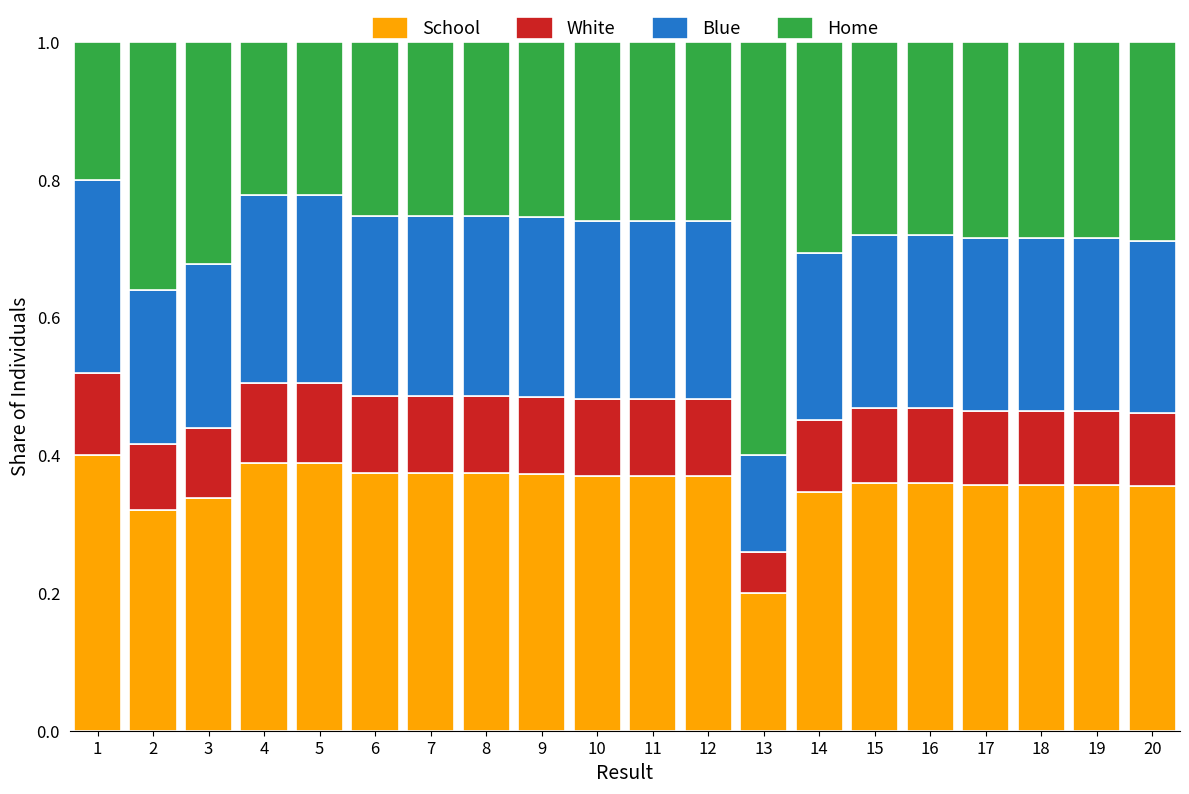

What is the total value across all series at 5?

1.0